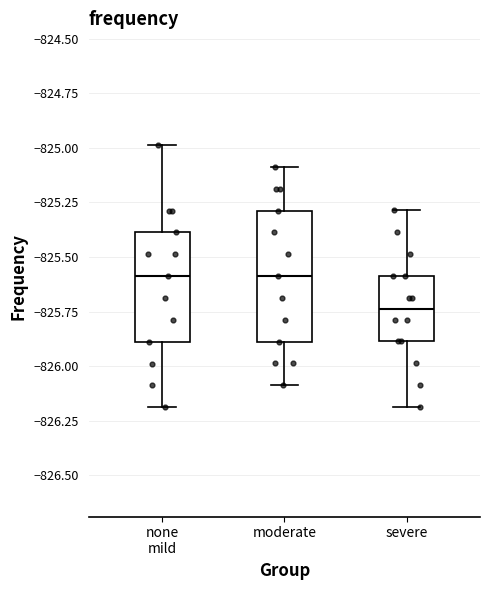

Reading left to right, transcribe this box plot: for each box, give where its median line is, the range the box spans, and where its two whiskers end, as read against the y-axis. The values are not printed on the chart, so give them approximately, as read against the axis.

none mild: median -825.60, box -825.90 to -825.40, whiskers -826.20 to -825.00
moderate: median -825.60, box -825.90 to -825.30, whiskers -826.10 to -825.10
severe: median -825.75, box -825.90 to -825.60, whiskers -826.20 to -825.30